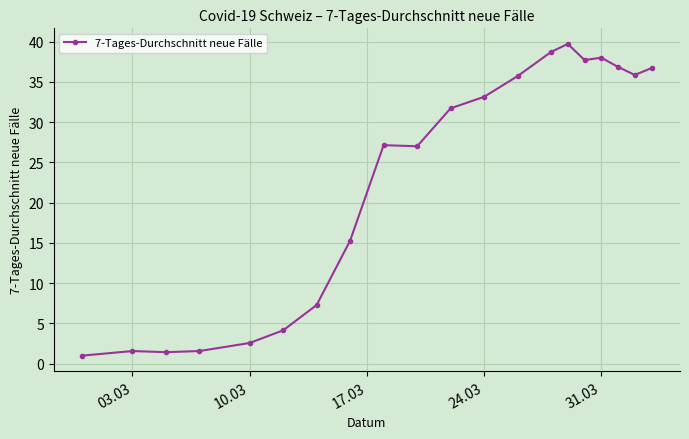

What is the smallest value displayed?

1.0